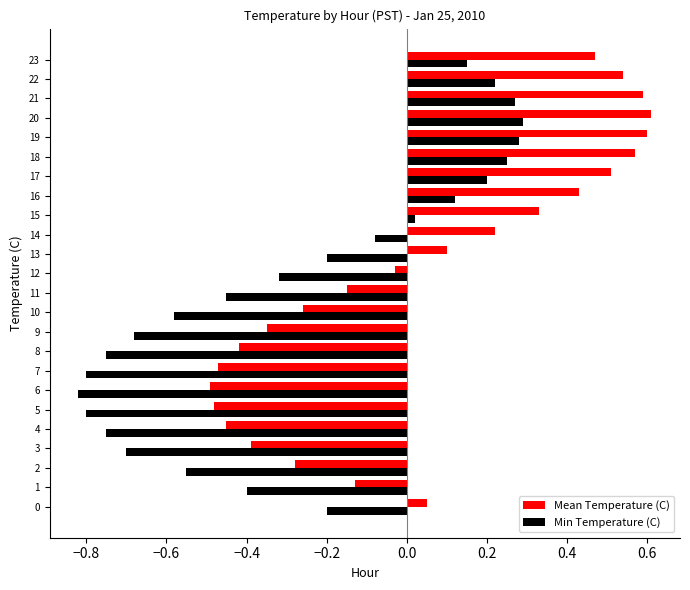

Is it true that Mean Temperature (C) equals 0.1 at 13?

True